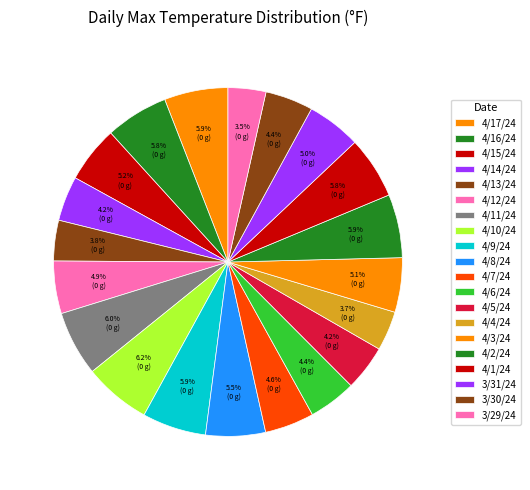

How much of the chart is everything except 4/10/24?

93.8%